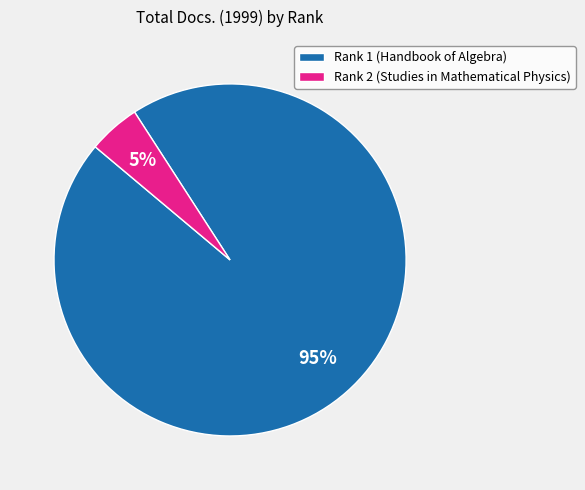

To the nearest percent, what portion does Rank 1 (Handbook of Algebra) represent?

95%